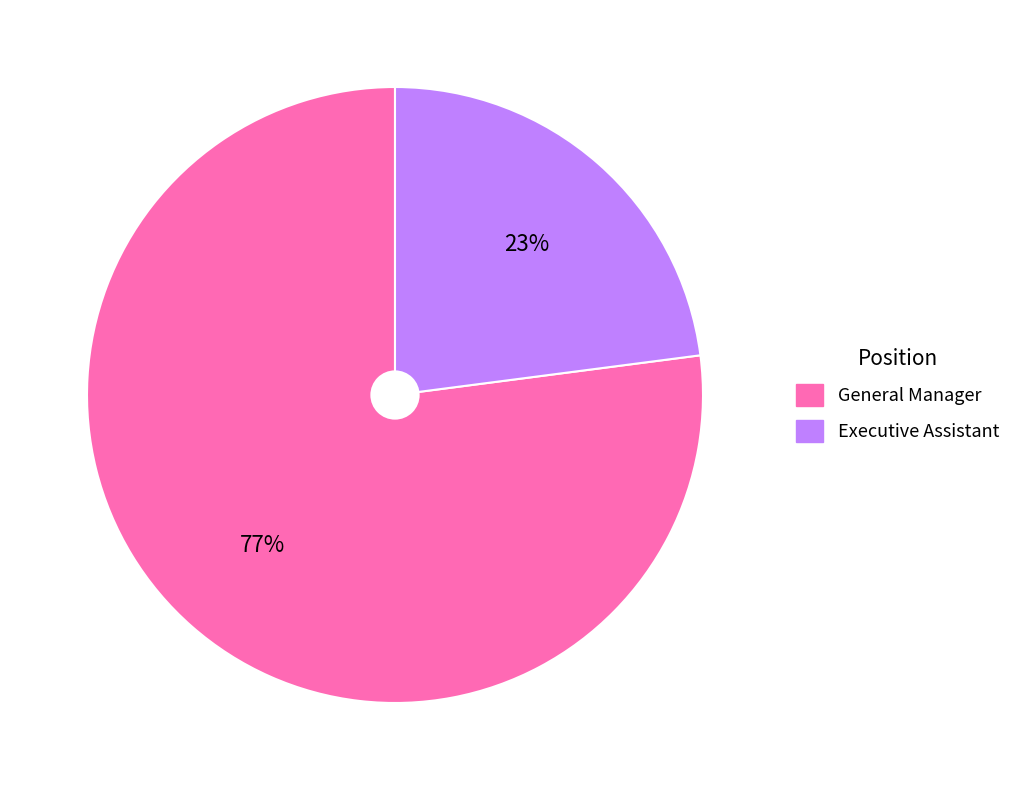

True or false: General Manager accounts for 91% of the total.

False